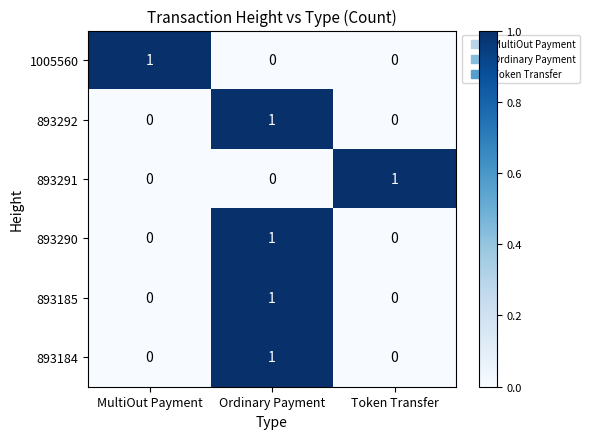

Count the 893185 values in the range 0 to 1.

3